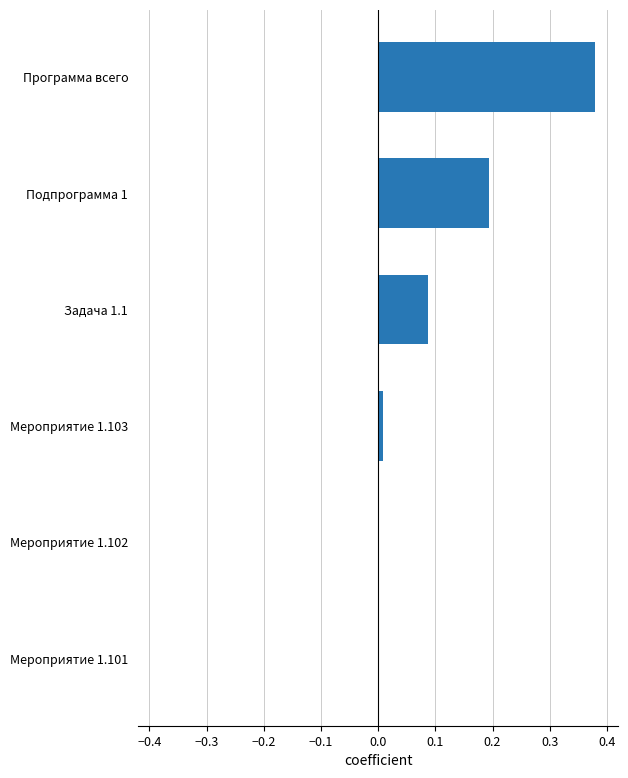

How many categories are shown in the chart?

6